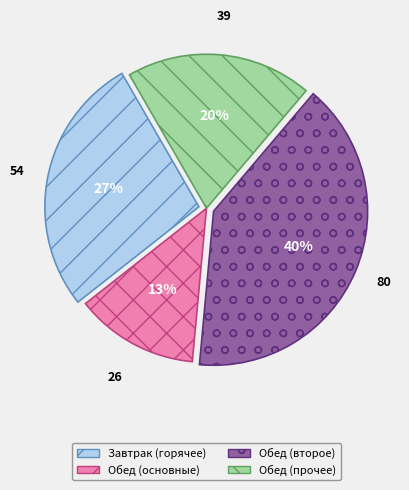

Does any single category account for the majority?

No